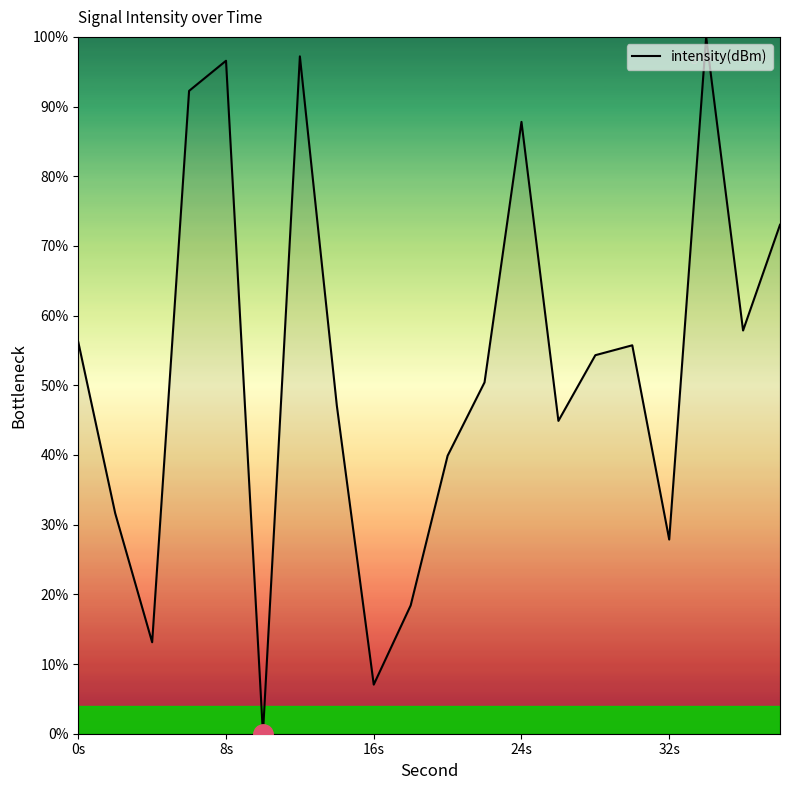

What is the difference between the maximum and minimum values?

100.0